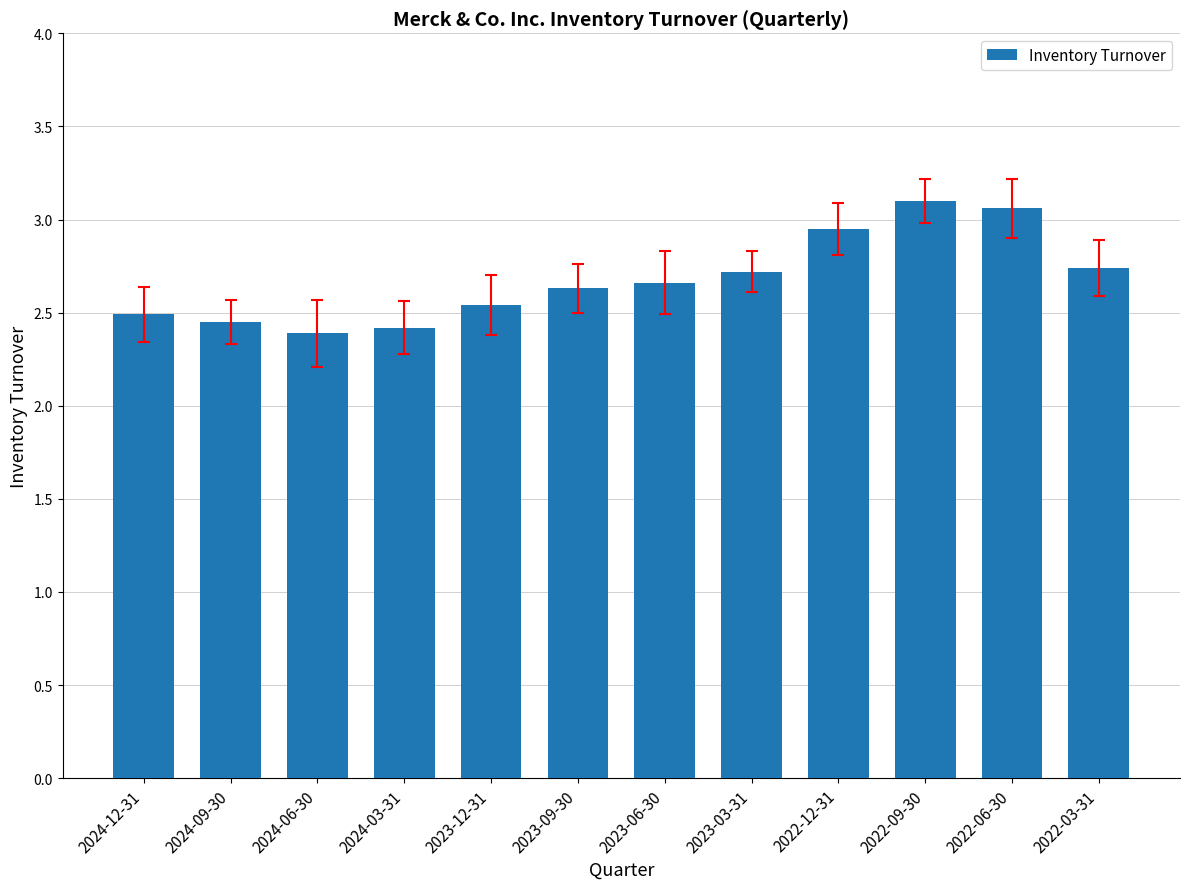

What is the label of the 7th bar from the left?

2023-06-30